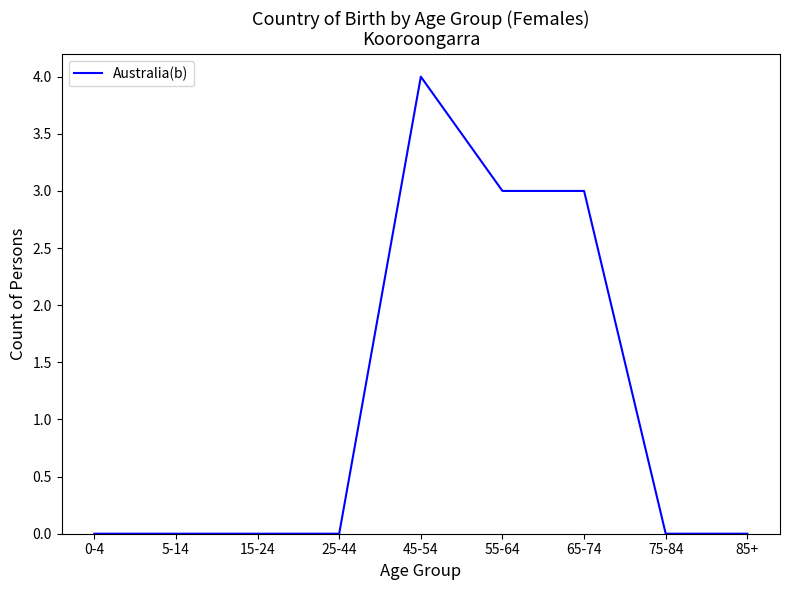

How many values are between 0 and 3?

8